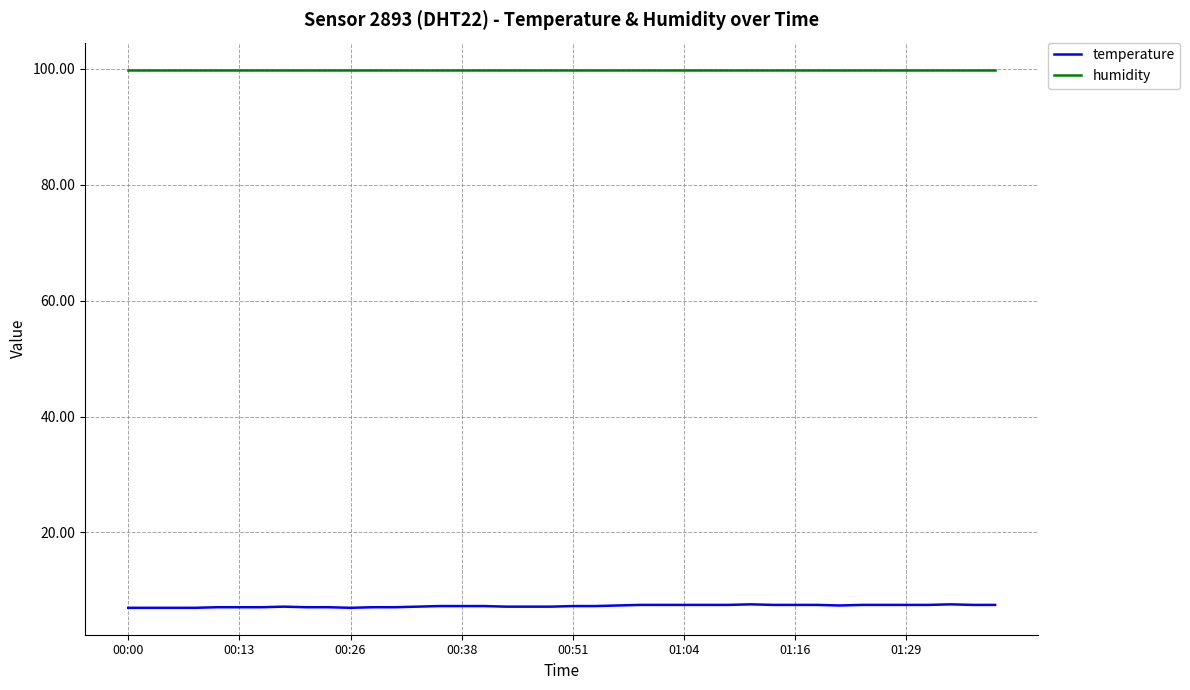

True or false: humidity and temperature cross at least once.

False